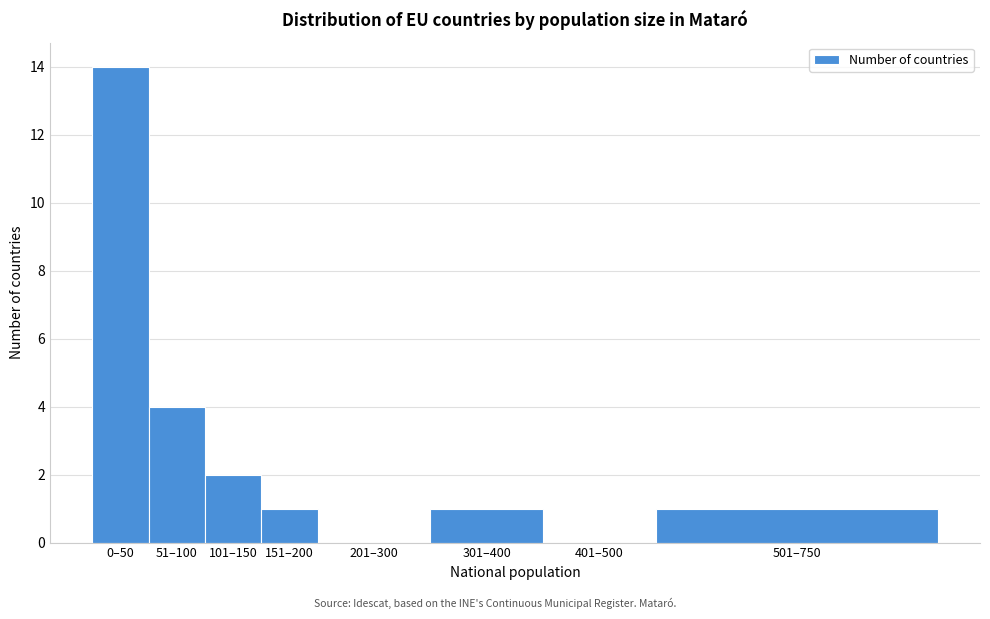

Reading left to right, what are all the values shown in this chart?

0–50=14	51–100=4	101–150=2	151–200=1	201–300=0	301–400=1	401–500=0	501–750=1